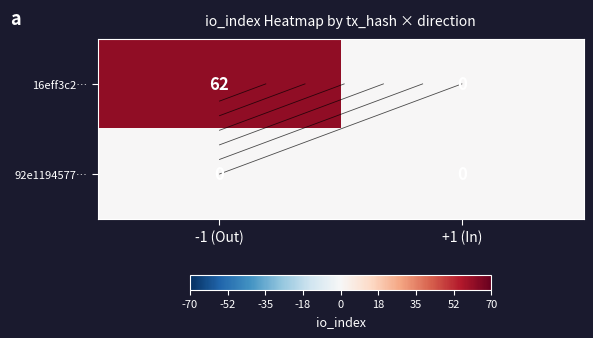

Is the value of 16eff3c2… at +1 (In) greater than the value of 92e1194577… at +1 (In)?

No